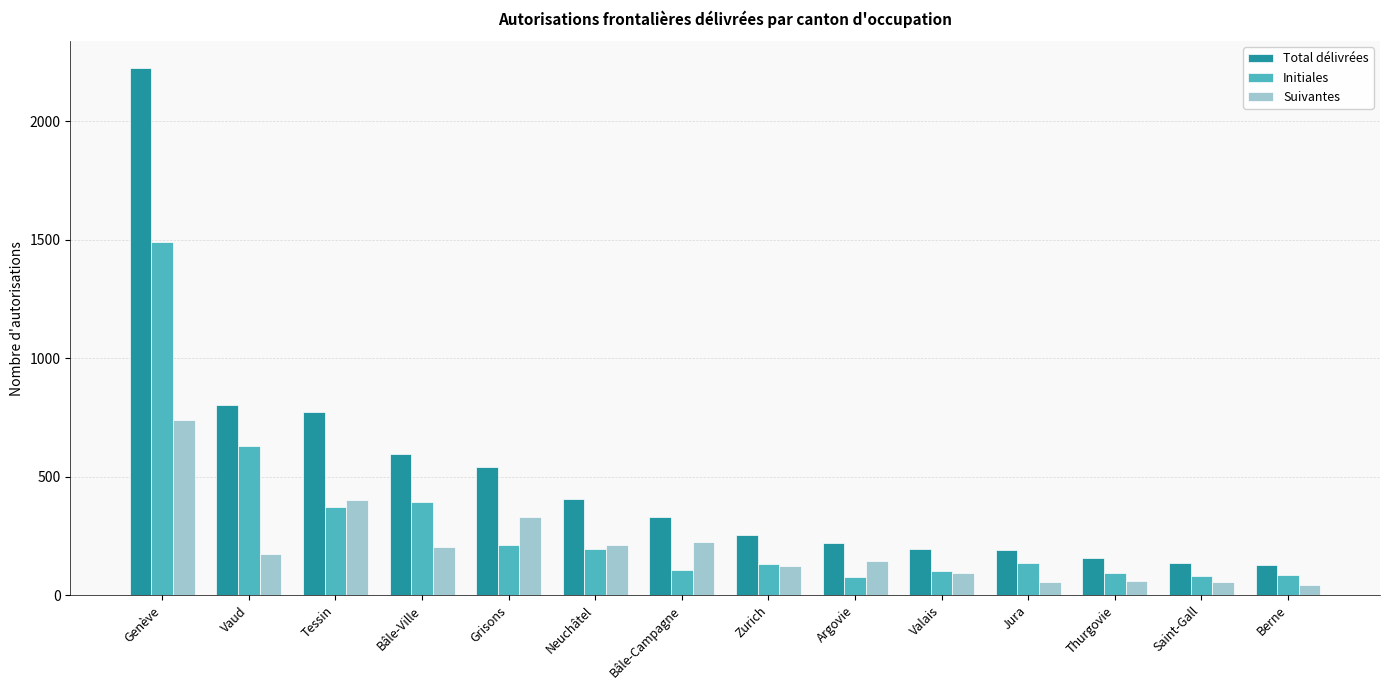

Which series has the largest range (max minus min)?

Total délivrées